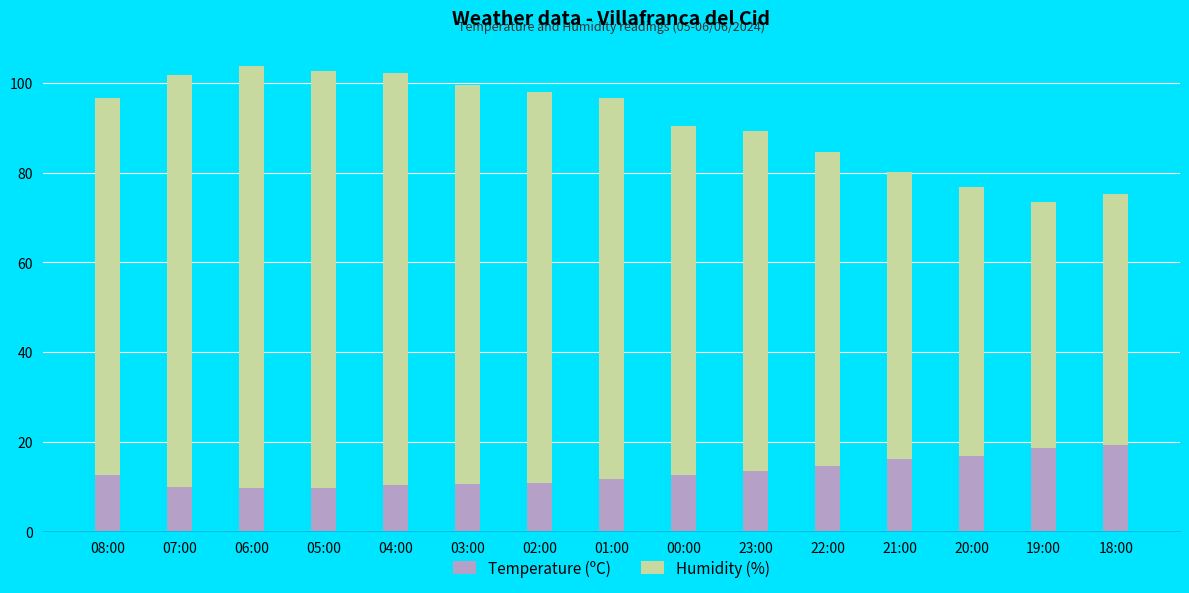

What are all the series names shown in the legend?

Temperature (ºC), Humidity (%)